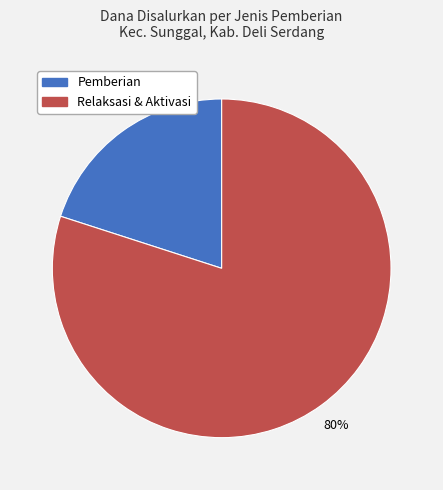

Count the number of slices in the pie.

2